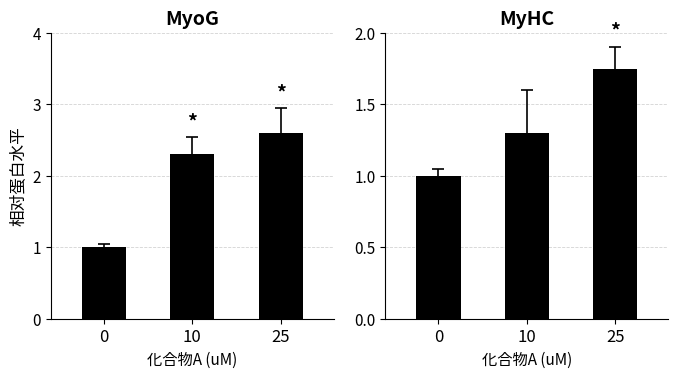

Reading left to right, transcribe all the data shown in this chart.

MyoG: 1.0	2.3	2.6
MyHC: 1.0	1.3	1.8